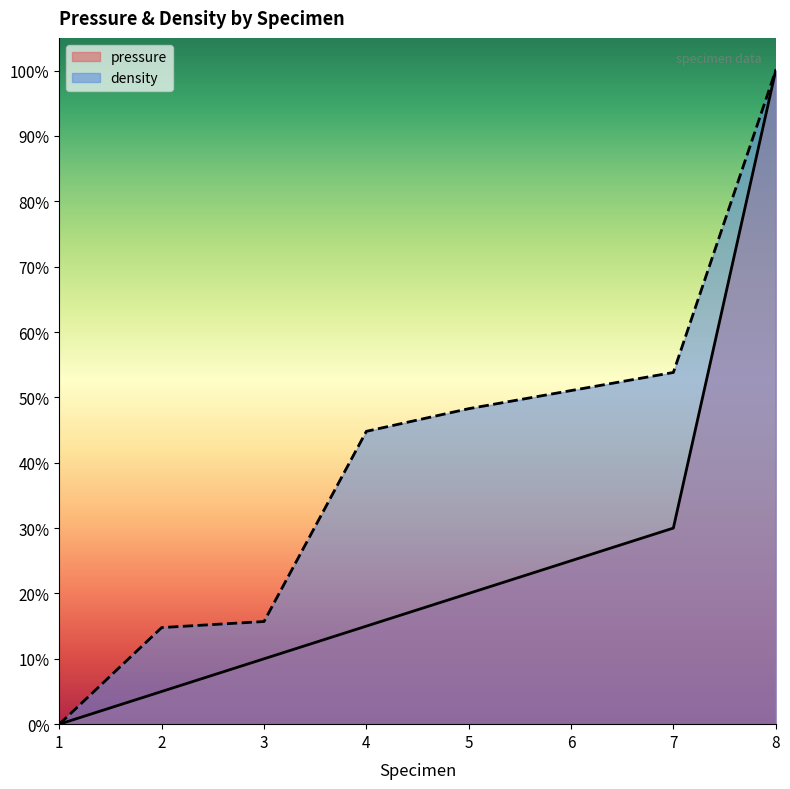

True or false: pressure and density cross at least once.

False